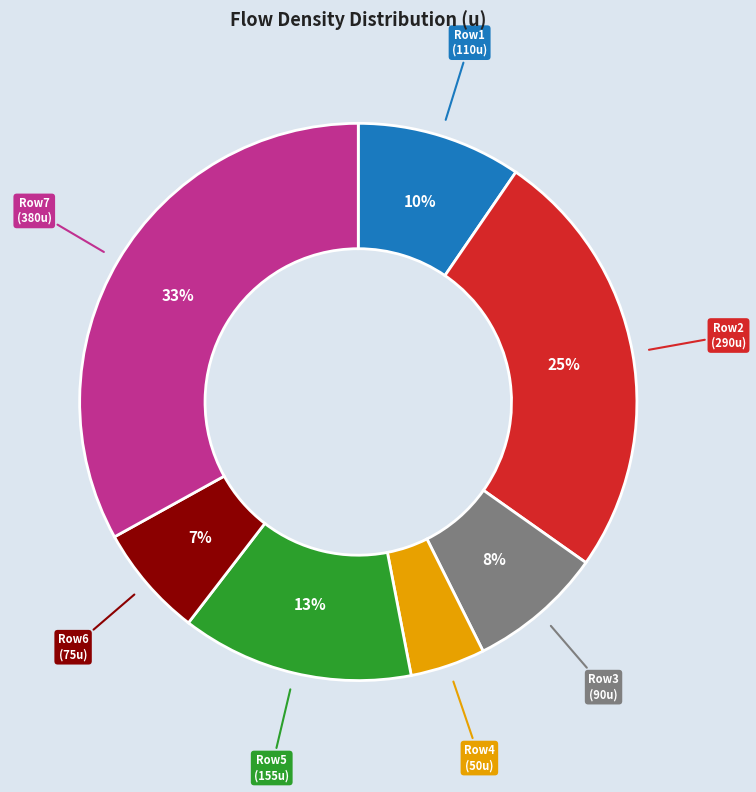

Is the sum of Row3 (90u) and Row1 (110u) greater than half?

No